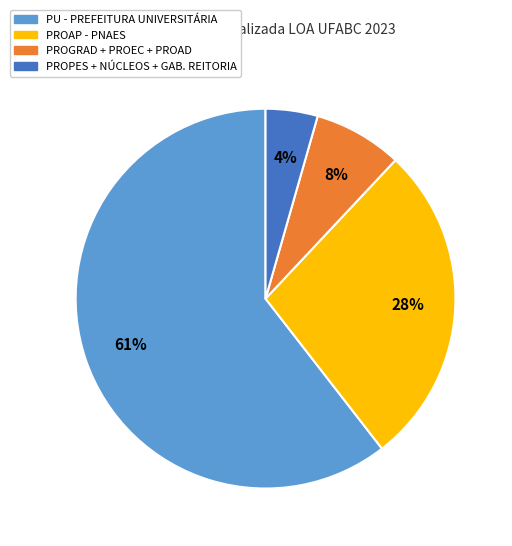

The PU - PREFEITURA UNIVERSITÁRIA slice represents 61% of the pie. True or false?

True